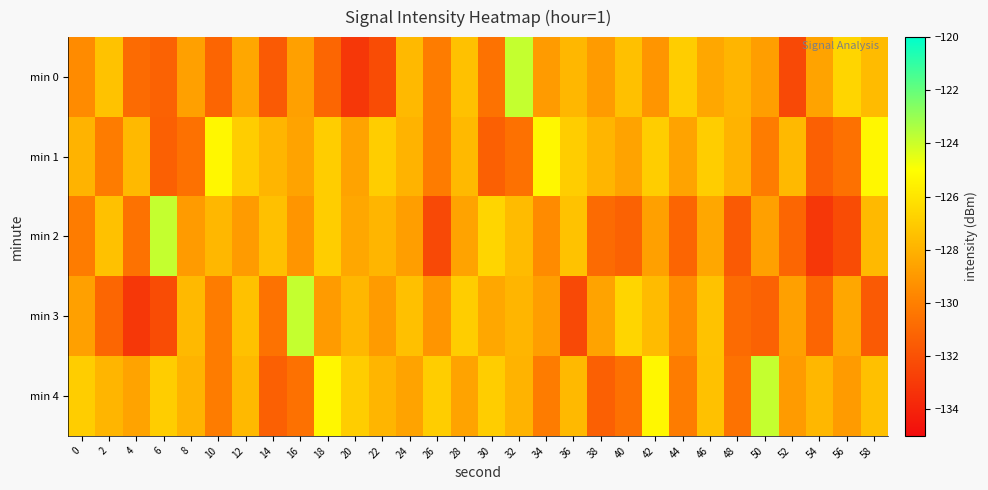

Rank the series by their maximum value, from highest to lowest.

min 0, min 2, min 3, min 4, min 1